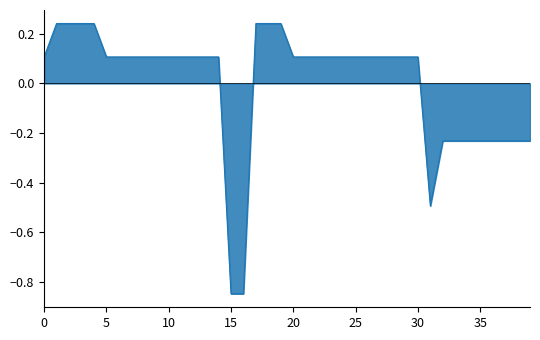

What is the difference between the maximum and minimum values?

1.1